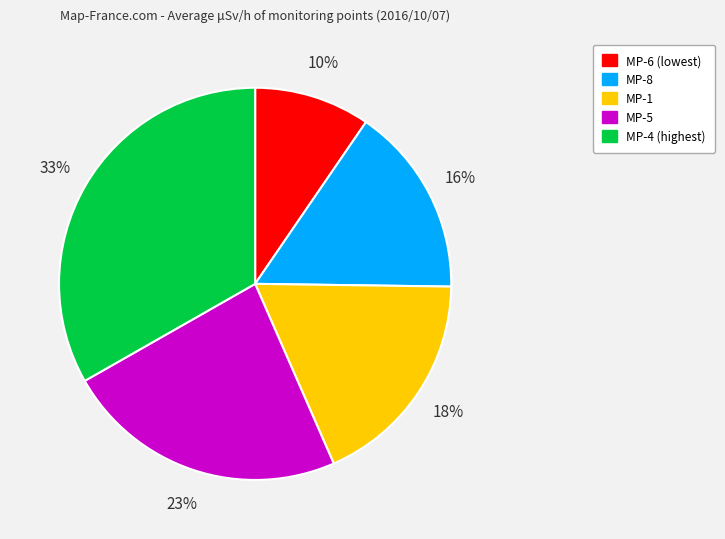

Does any single category account for the majority?

No